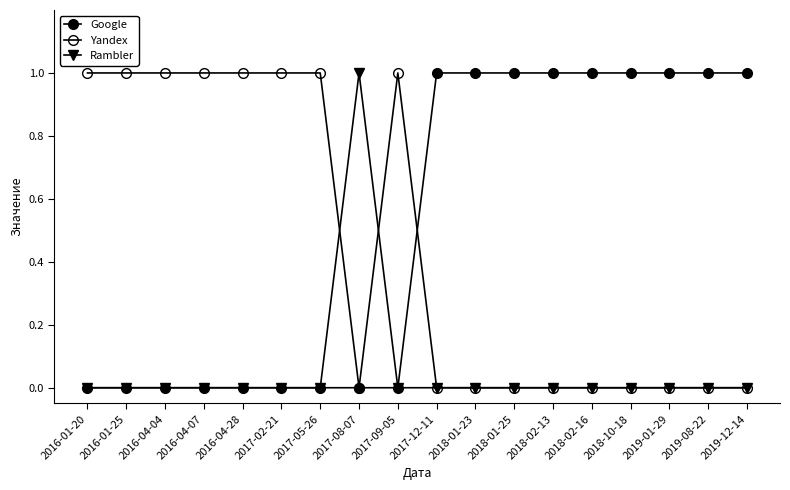

How many data points does each series have?

18